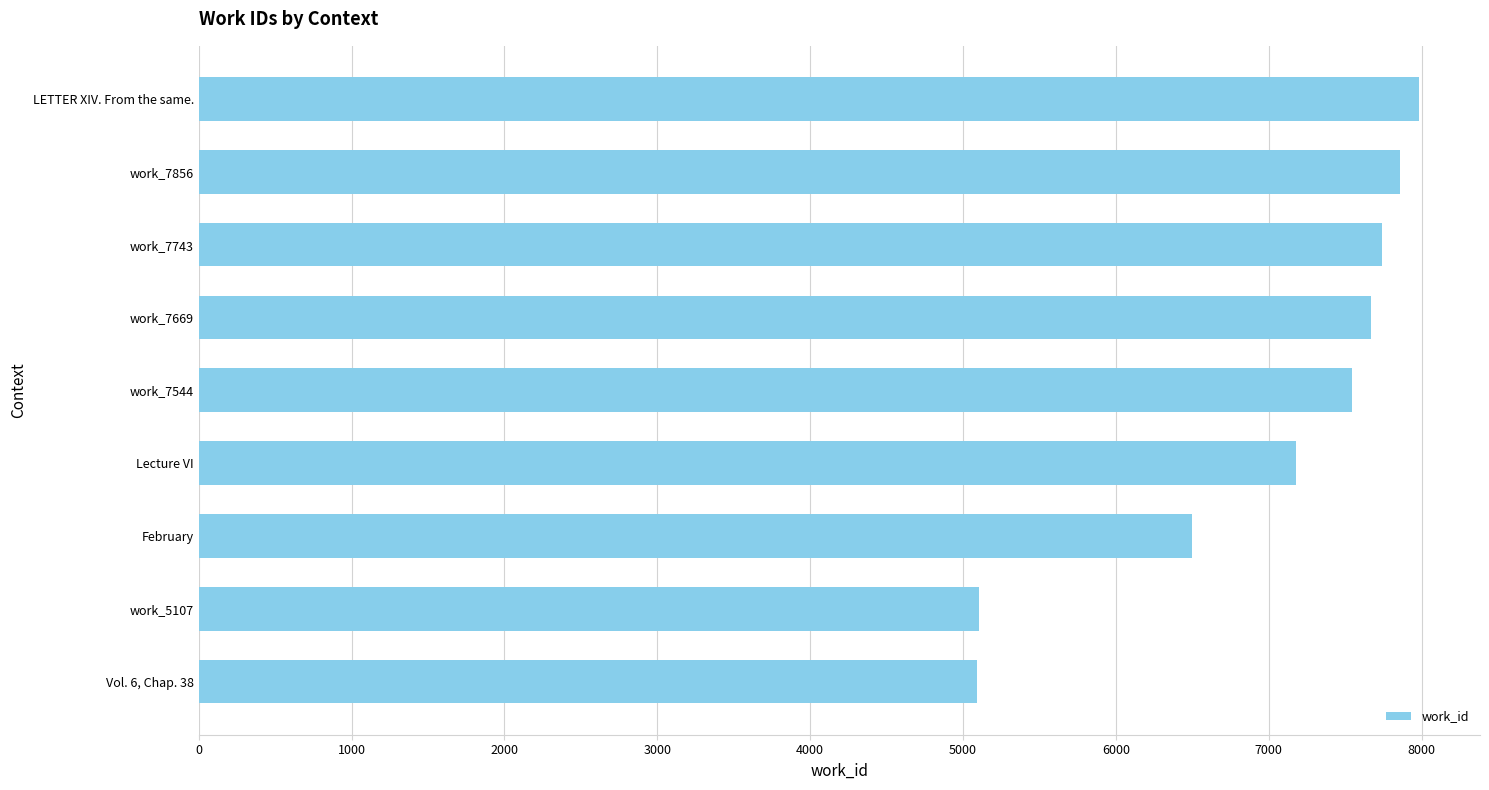

Read the value at 2000.

6499